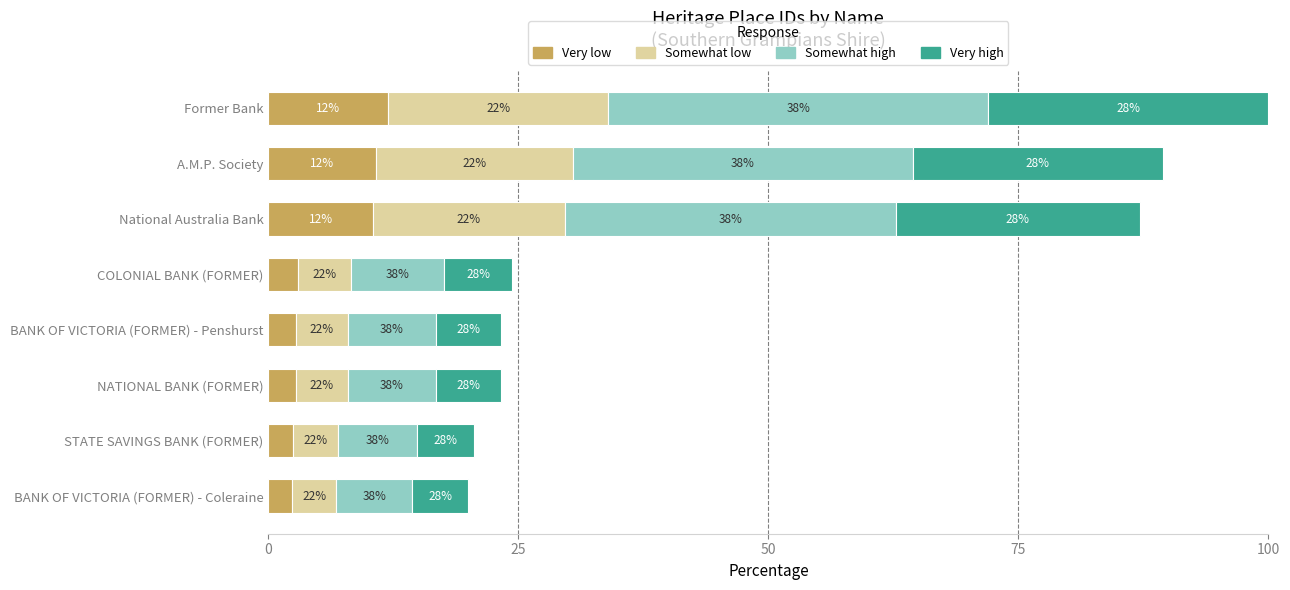

Is it true that Very low equals 19.1 at Former Bank?

False